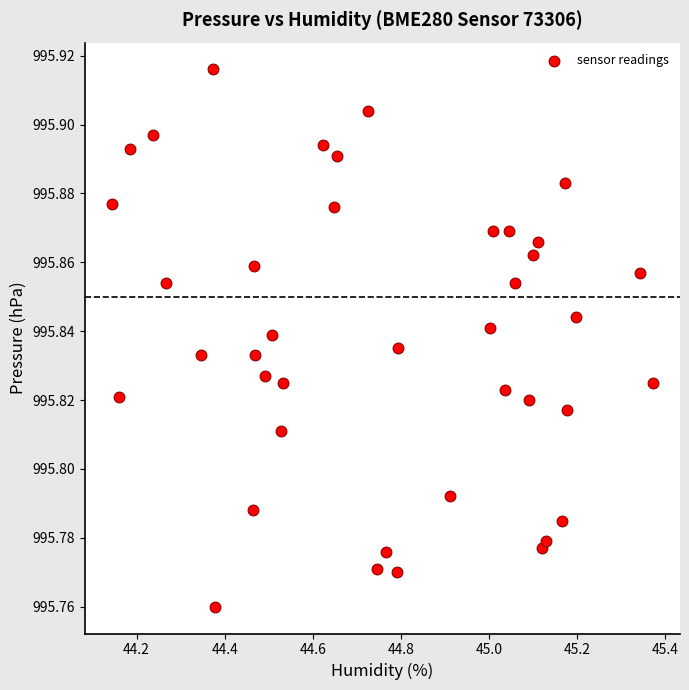

What is the range of X values (max minus min)?

1.2